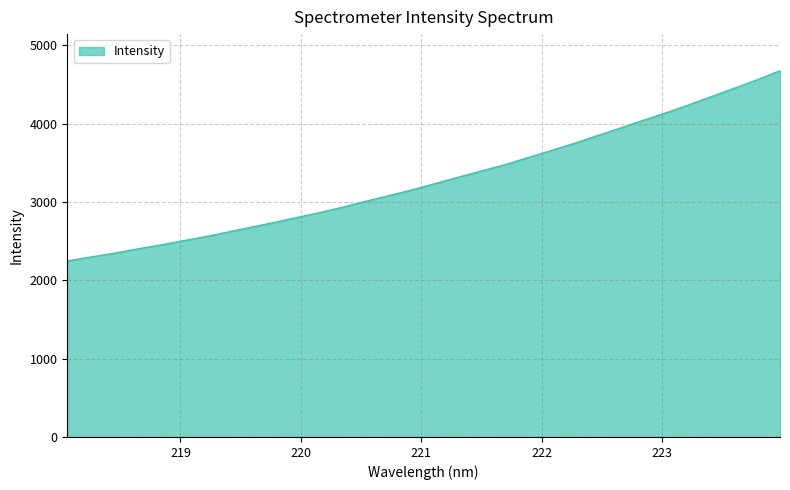

Does the chart display data point markers on the line(s)?

No